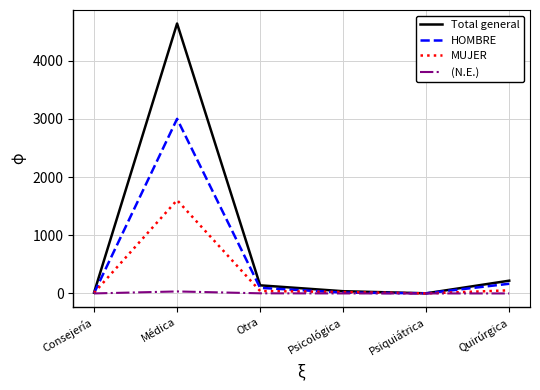

At which label does HOMBRE first exceed 96?

Médica